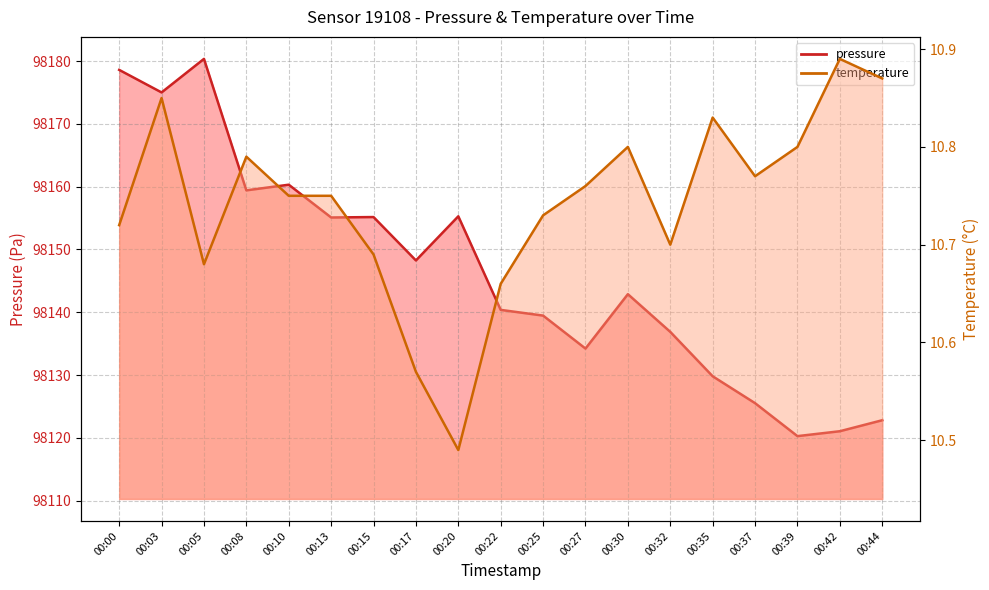

What is the average value of the pressure series?

98146.4